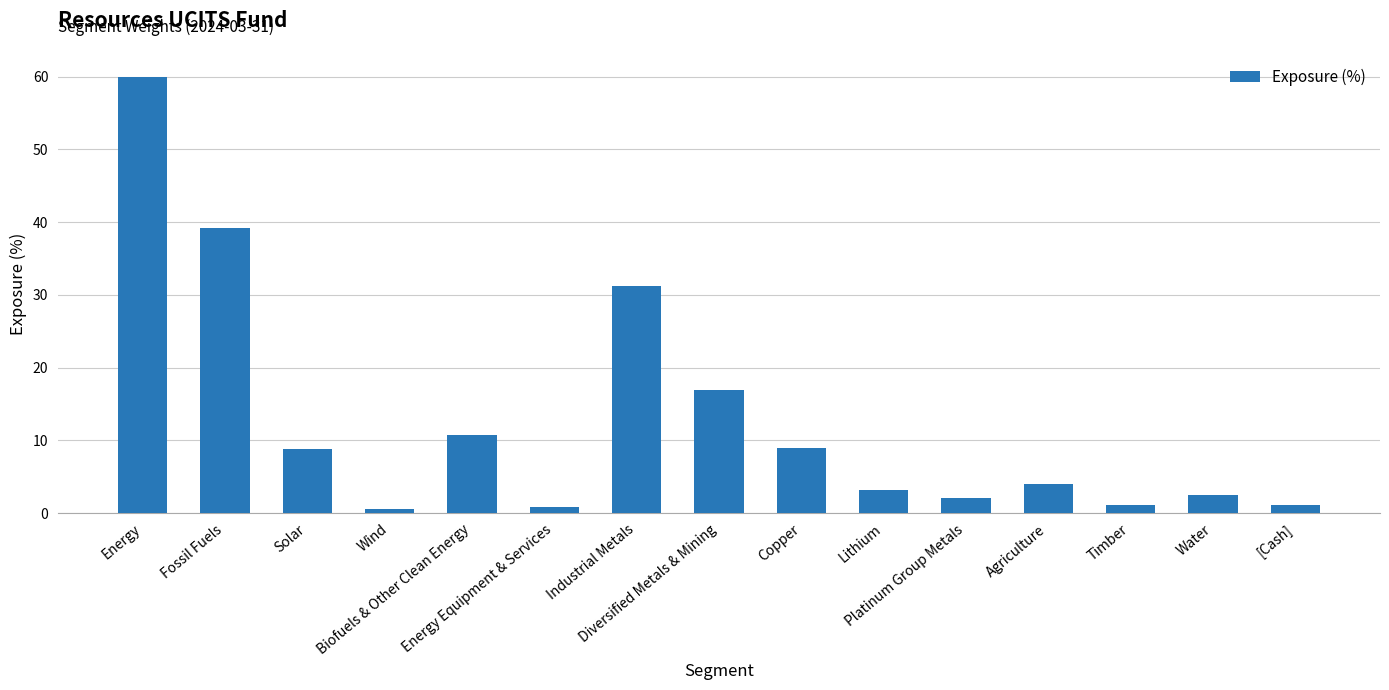

Read the value at Industrial Metals.

31.2